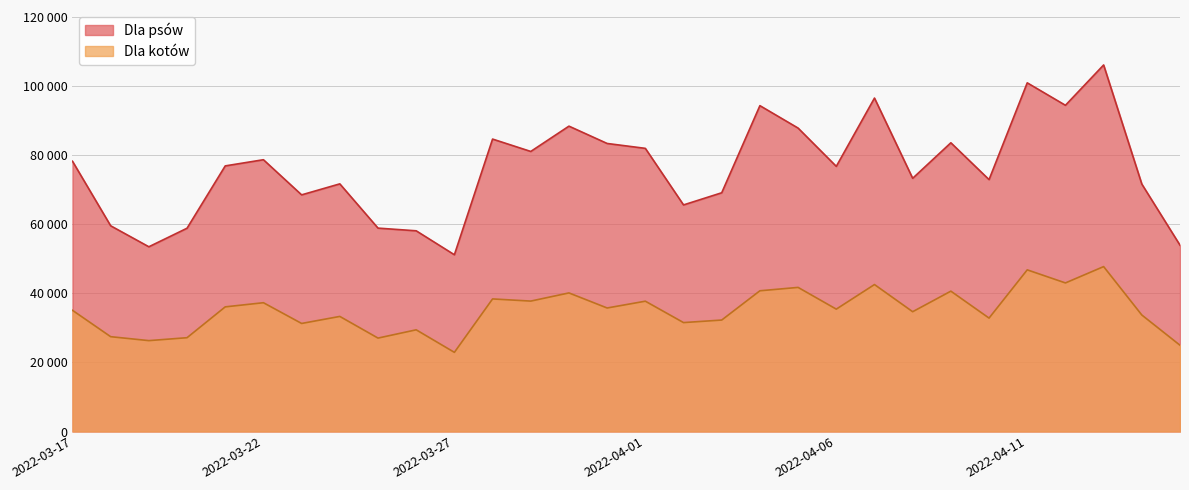

What is the difference between the second highest and second lowest values in the Dla psów series?

47469